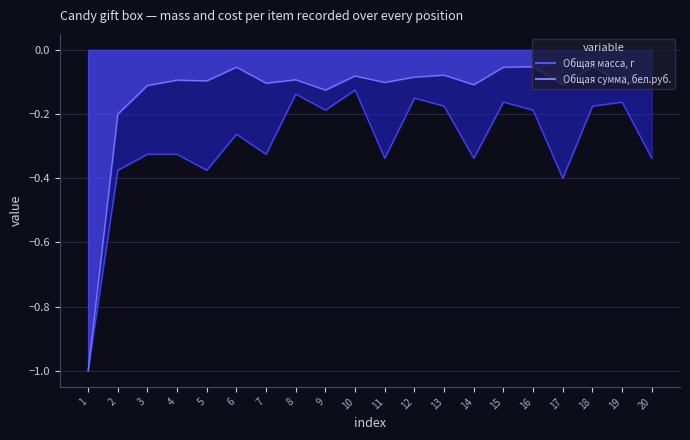

What is the difference between the maximum and minimum values in the Общая сумма, бел.руб. series?

0.9